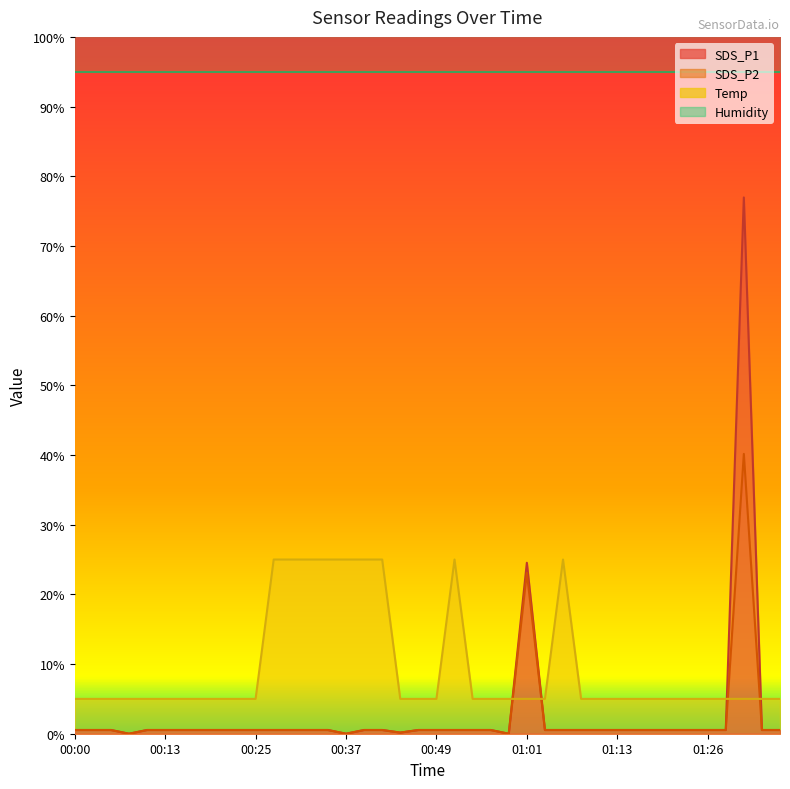

Where is SDS_P2 nearest to the value 20?

01:01